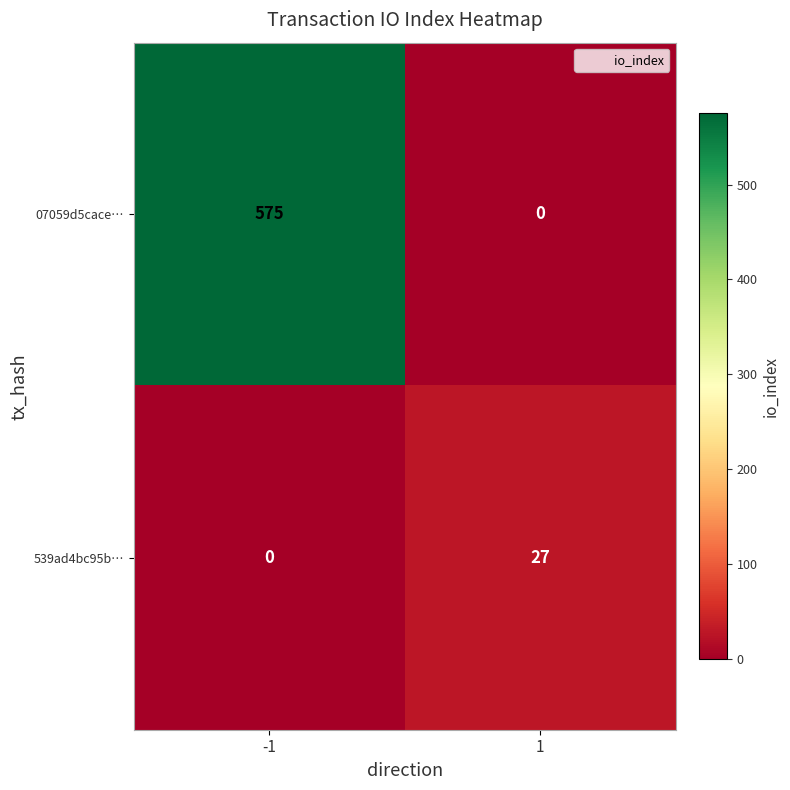

What value does the 07059d5cace… series have at -1, to the nearest 100?

600